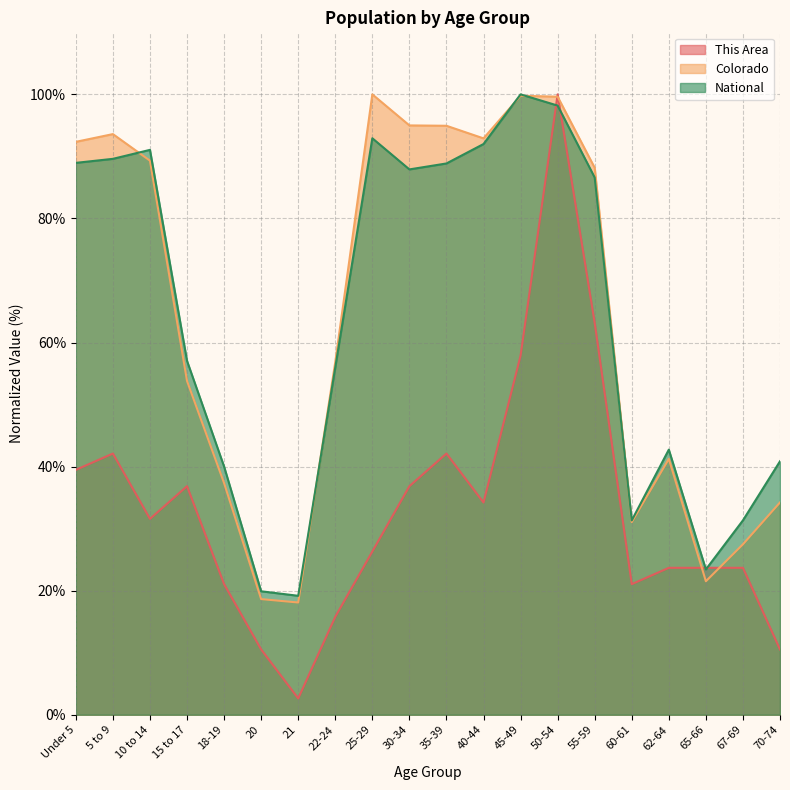

What is the label of the 16th point from the right?

18-19